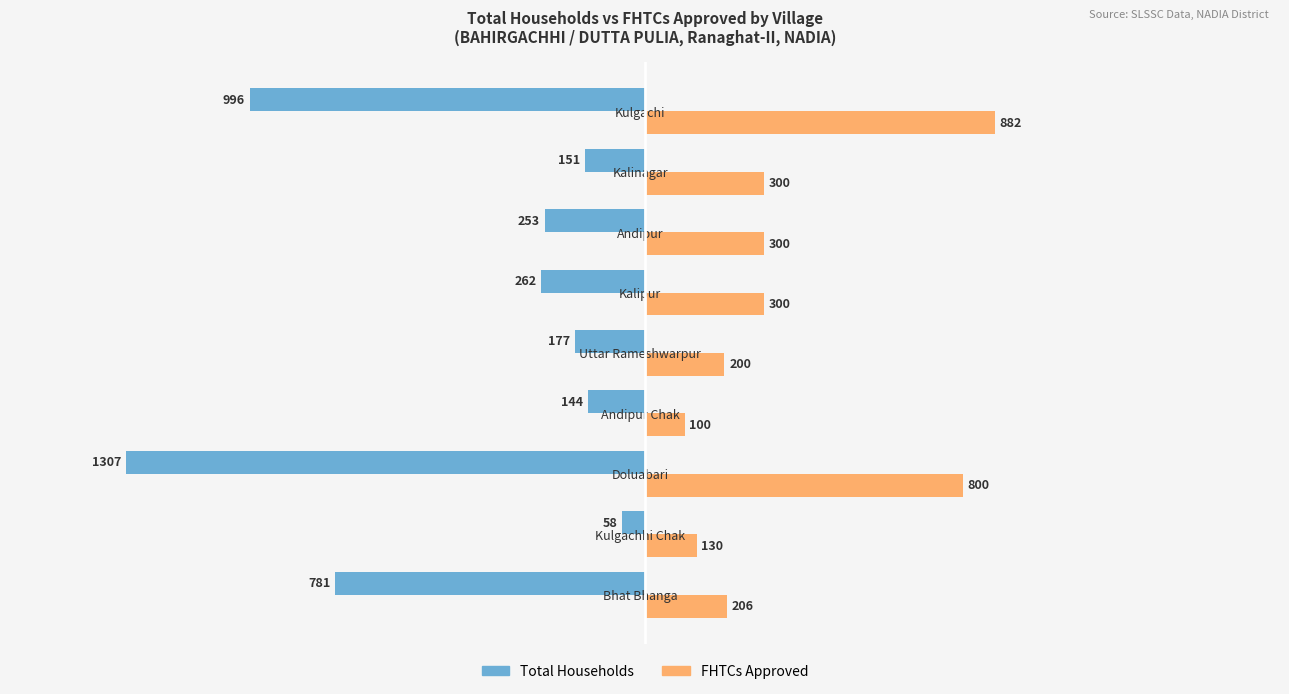

What is the difference between the second highest and minimum values in the Total Households series?

1163